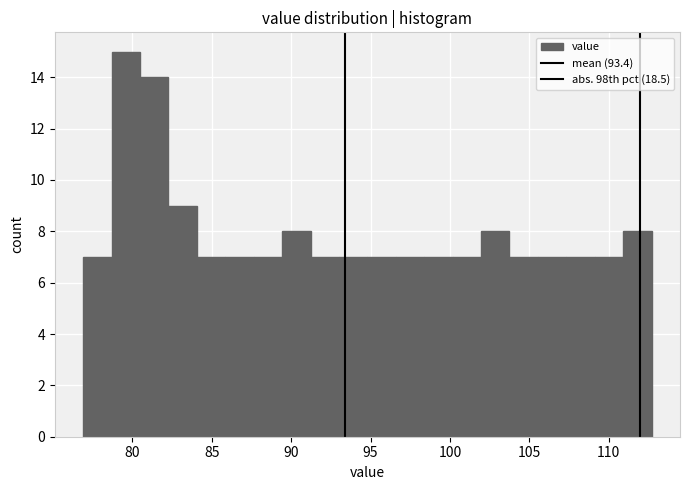

Around what value on the x-axis is the tallest bar? Give the approximate position of its centre, as read against the axis.

79.5